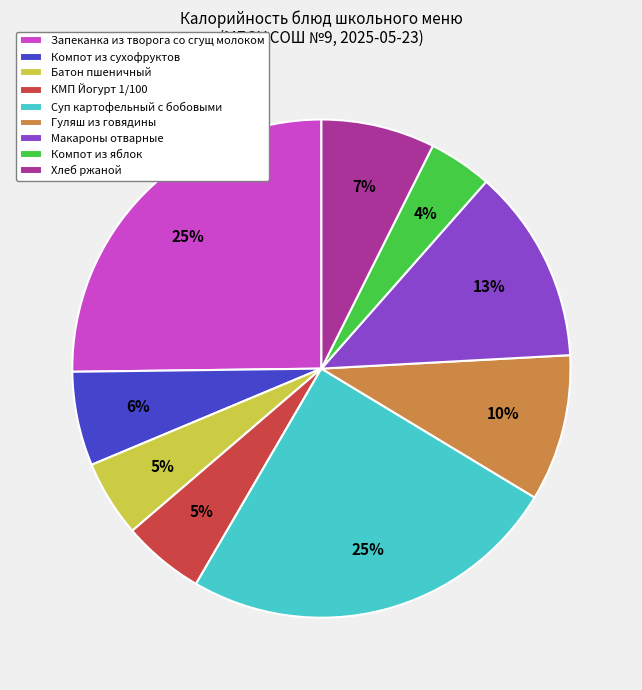

What percentage is the Суп картофельный с бобовыми slice, to the nearest percent?

25%